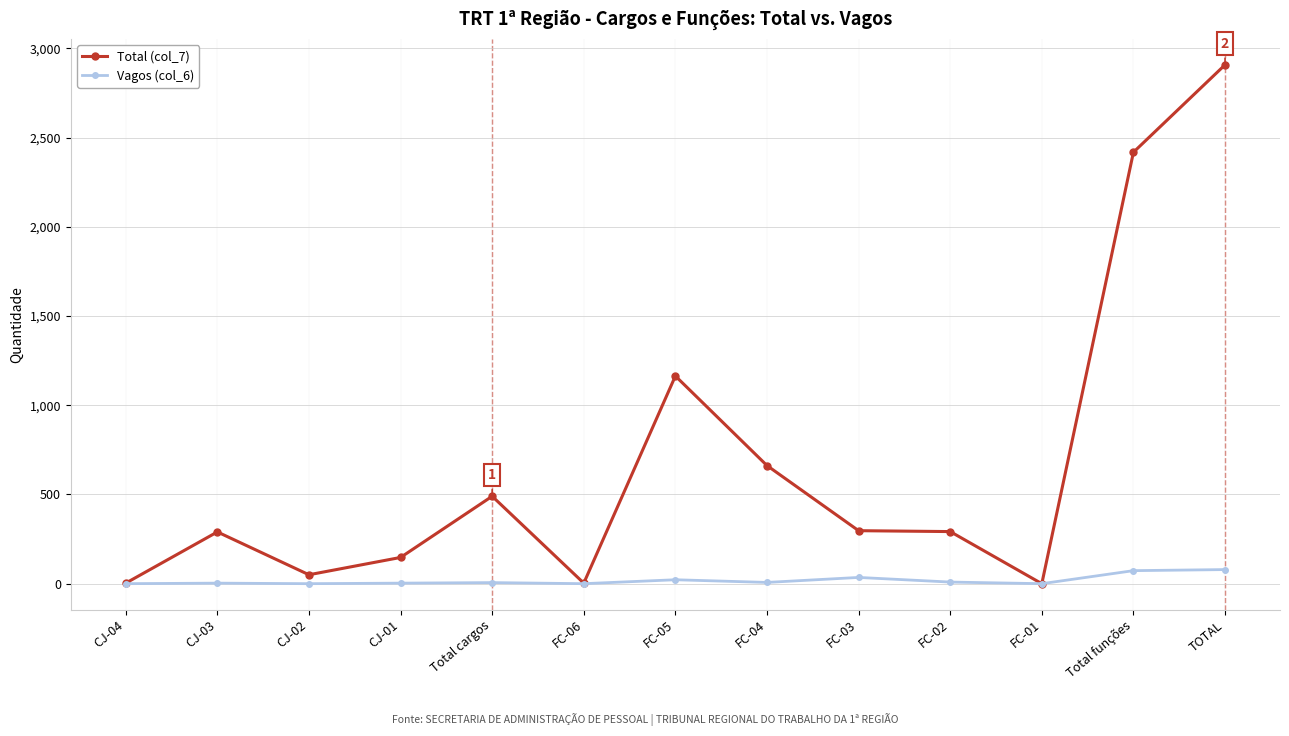

What is the label of the 2nd point from the right?

Total funções